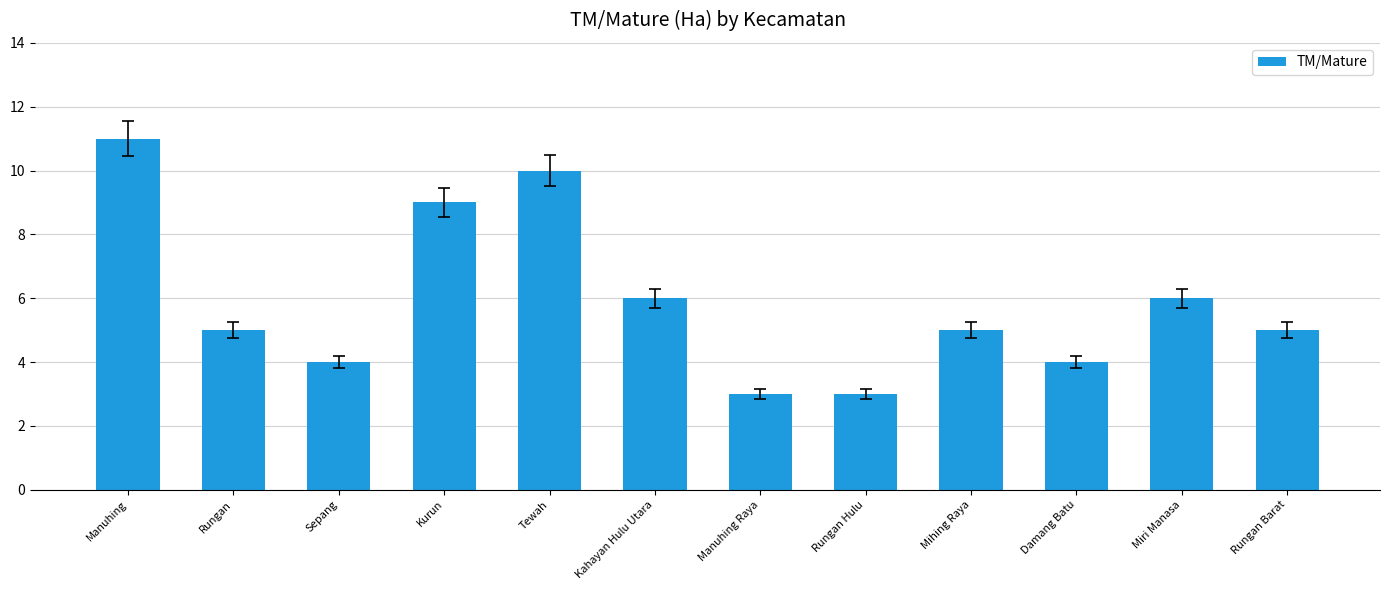

What is the approximate value at Rungan Hulu?

3